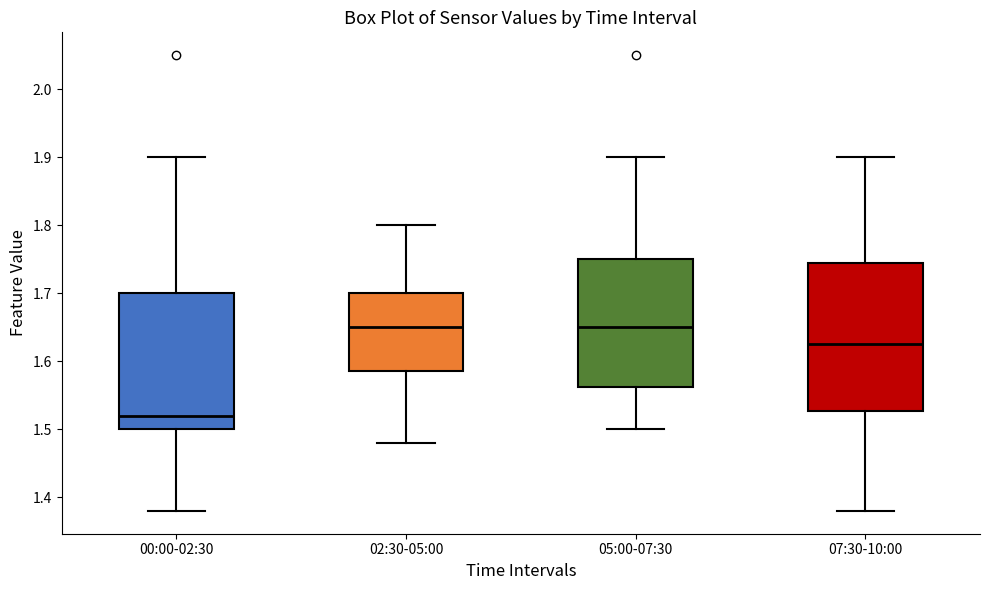

Reading left to right, transcribe this box plot: for each box, give where its median line is, the range the box spans, and where its two whiskers end, as read against the y-axis. The values are not printed on the chart, so give them approximately, as read against the axis.

00:00-02:30: median 1.52, box 1.50 to 1.70, whiskers 1.38 to 1.90
02:30-05:00: median 1.65, box 1.59 to 1.70, whiskers 1.48 to 1.80
05:00-07:30: median 1.65, box 1.56 to 1.75, whiskers 1.50 to 1.90
07:30-10:00: median 1.63, box 1.53 to 1.75, whiskers 1.38 to 1.90